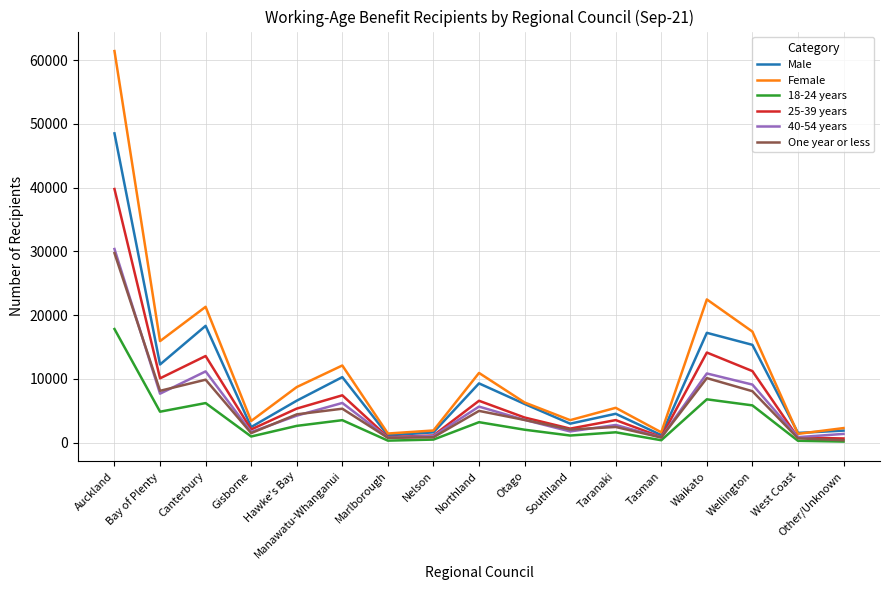

What is the total value across all series at Gisborne?

12018